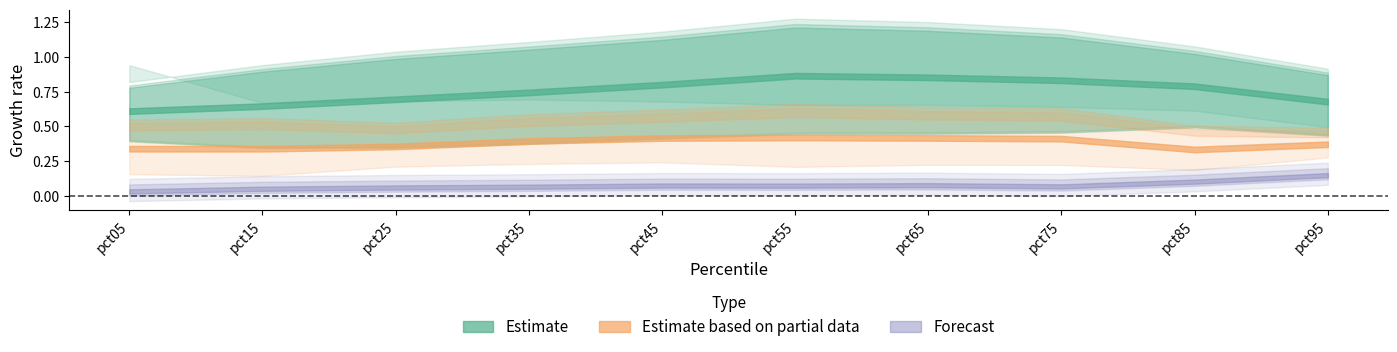

At which category is the sum across all series the highest?

pct55